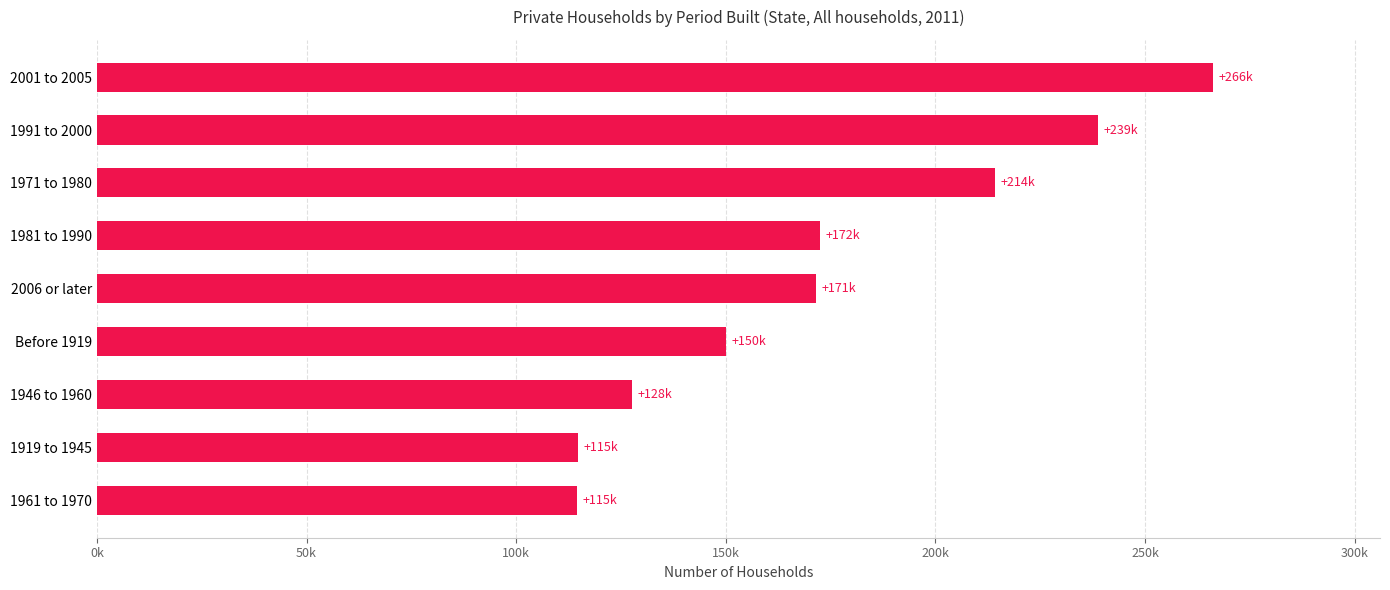

Are the bars horizontal?

Yes